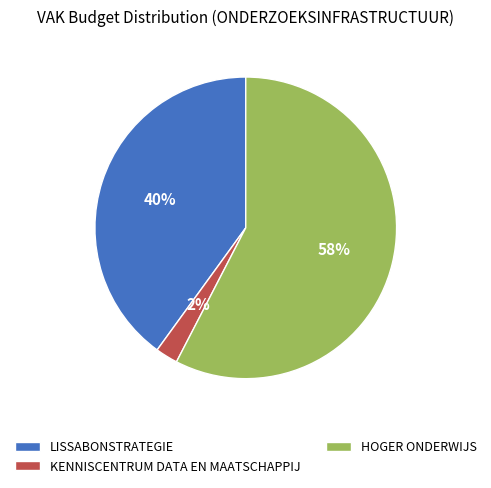

Is the sum of HOGER ONDERWIJS and LISSABONSTRATEGIE greater than half?

Yes